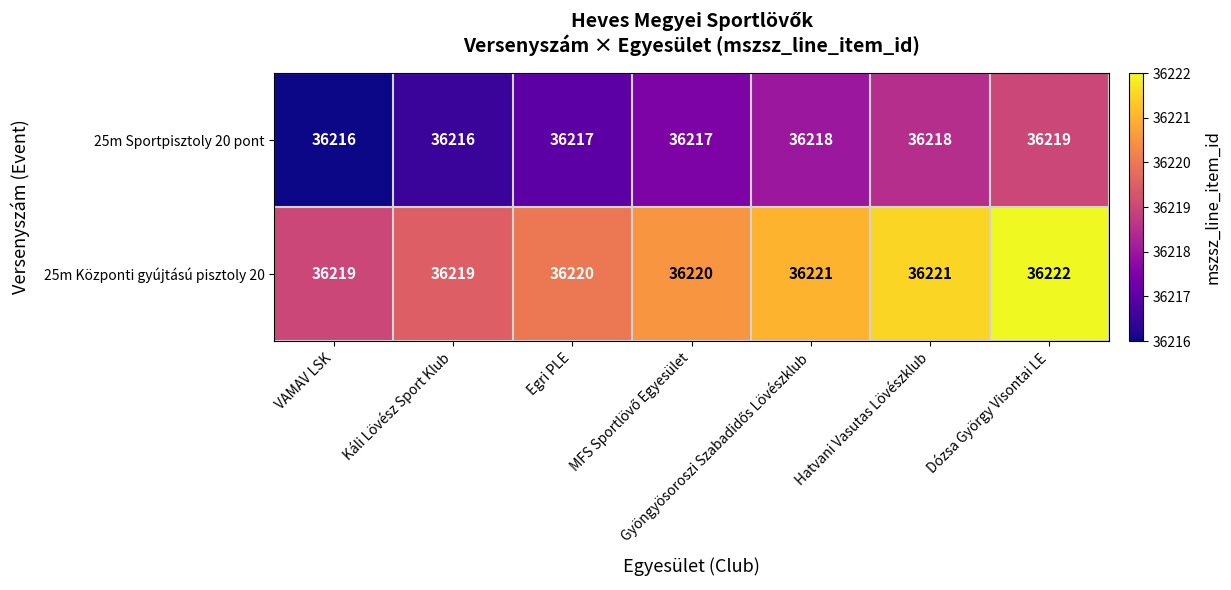

What is the sum of all 25m Sportpisztoly 20 pont values?

253521